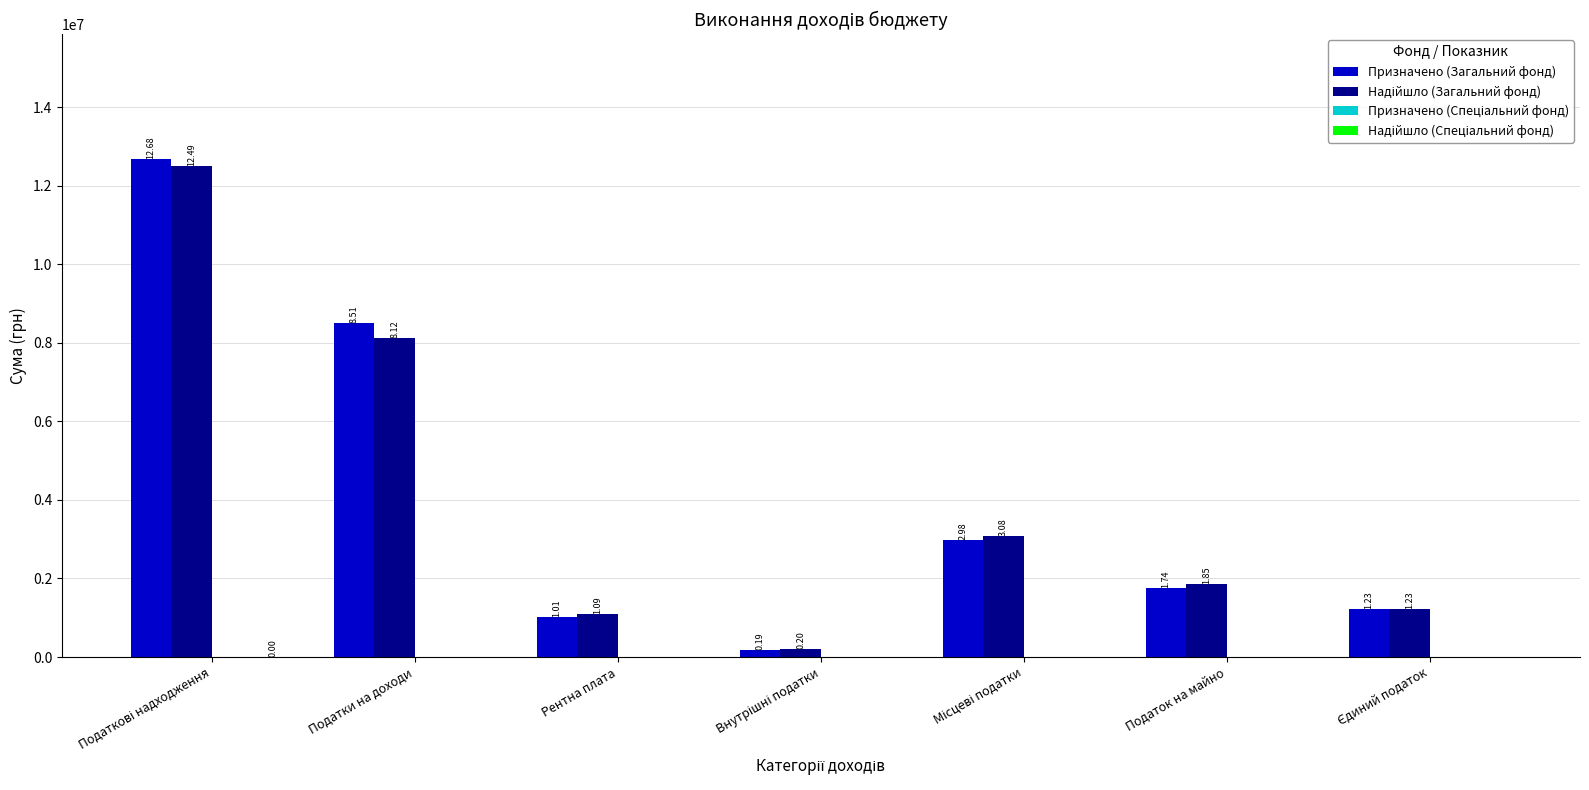

Between Місцеві податки and Рентна плата, which is larger?

Місцеві податки